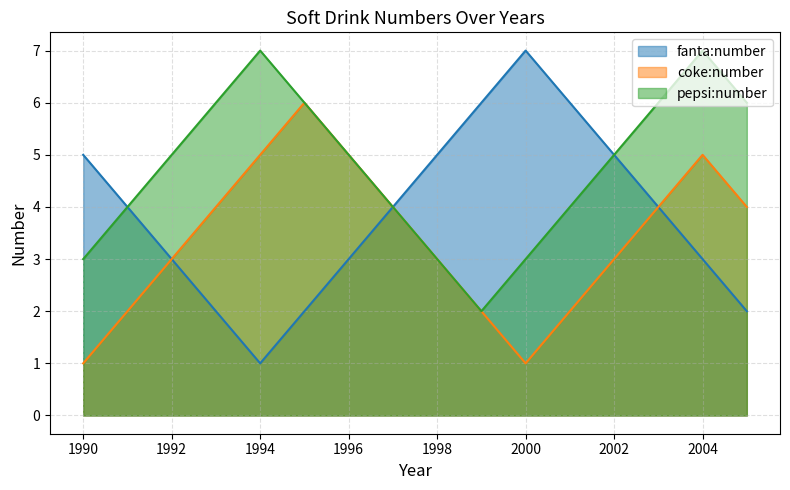

What is the value of the pepsi:number point at the 12th from the left?

4